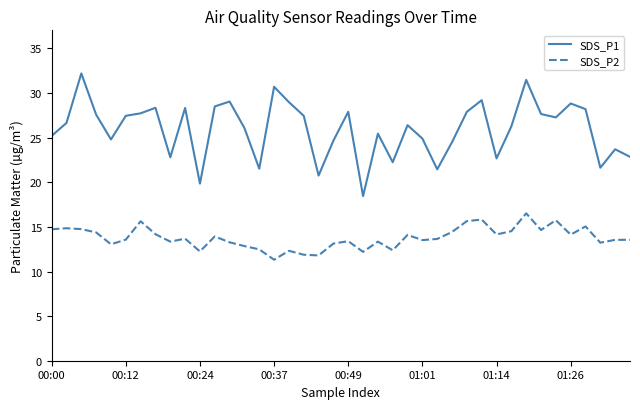

True or false: SDS_P2 and SDS_P1 cross at least once.

False